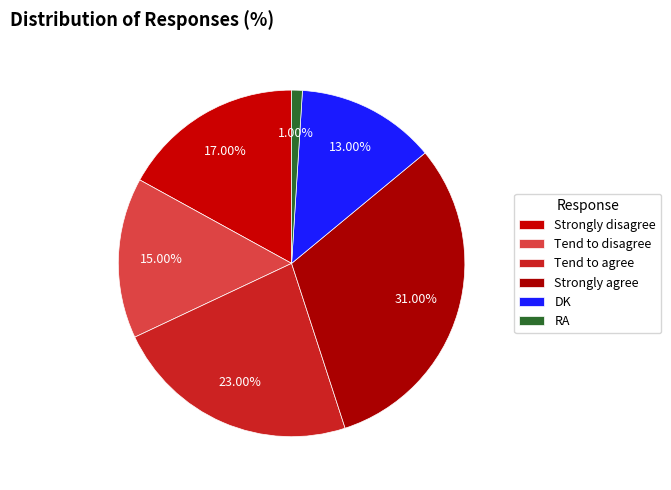

Is it true that Strongly agree is 39% of the pie?

False